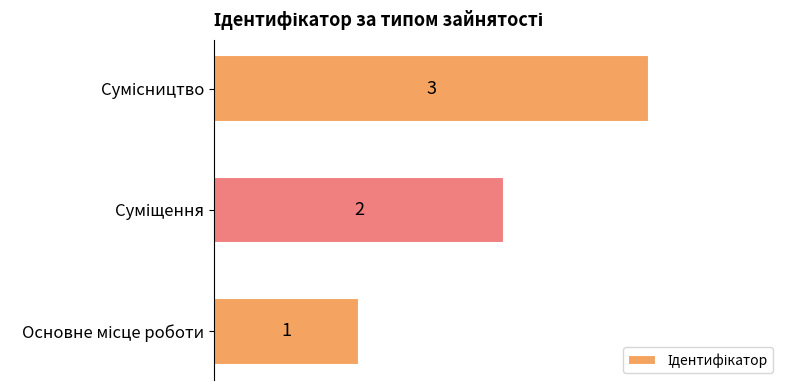

Count the values in the range 1 to 3.

3